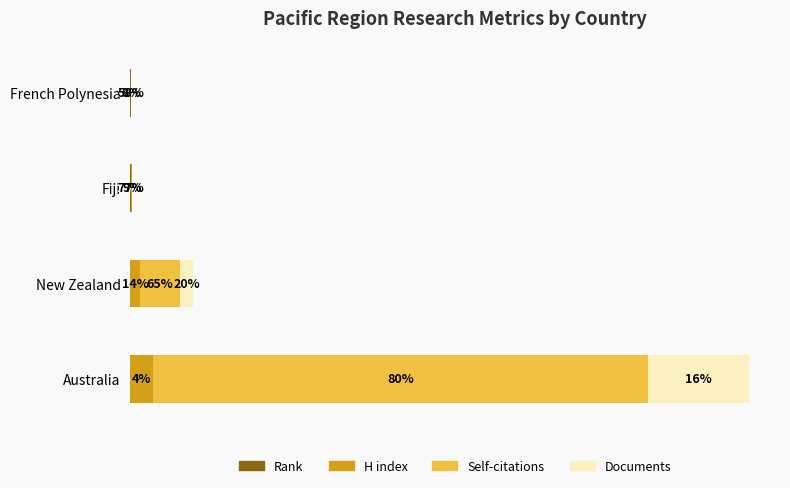

How many groups of bars are there?

4